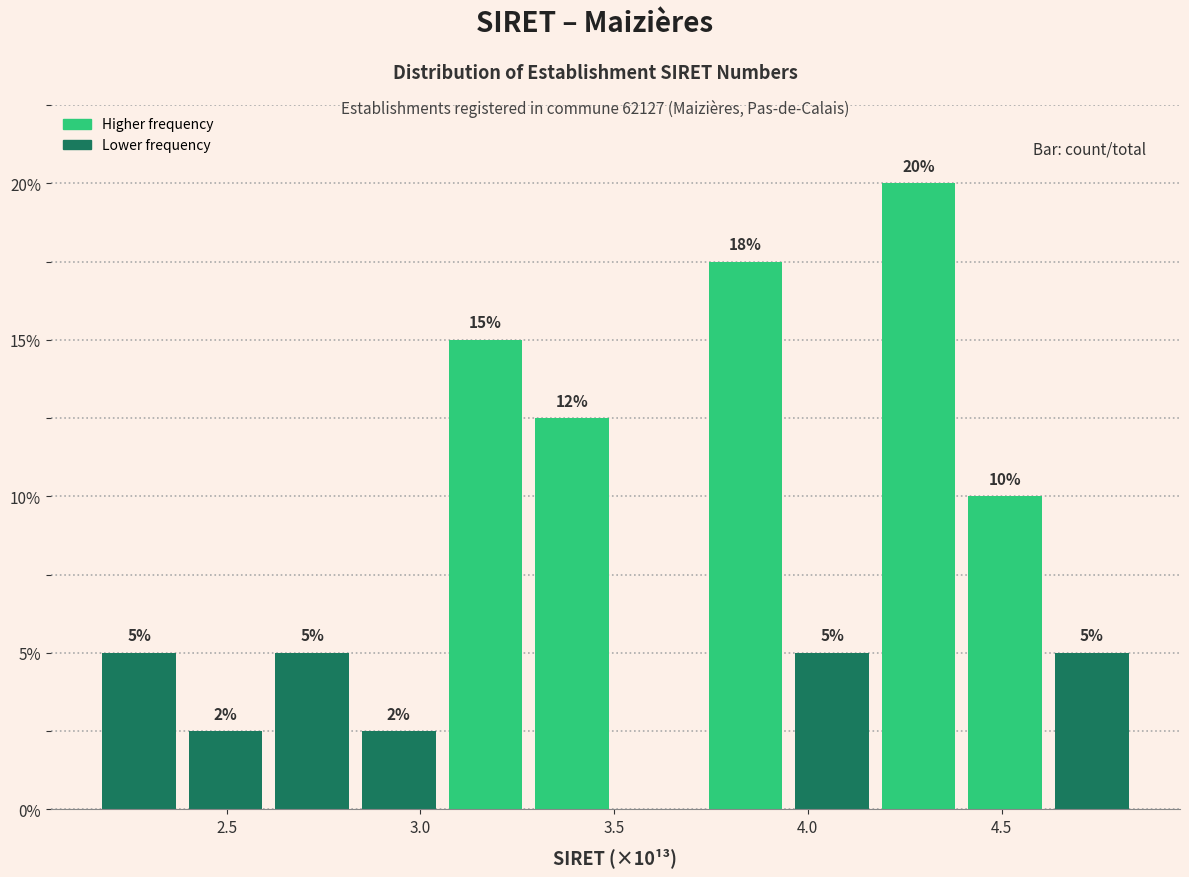

Over which range of the x-axis is the bar tallest?

4.15 to 4.40